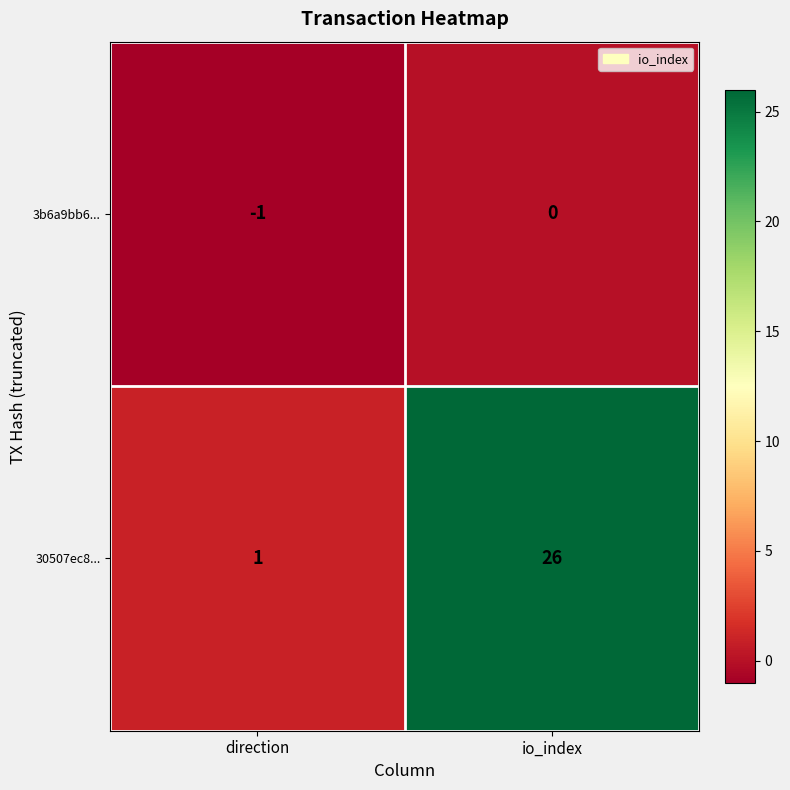

Which label corresponds to the smallest value in the chart?

direction